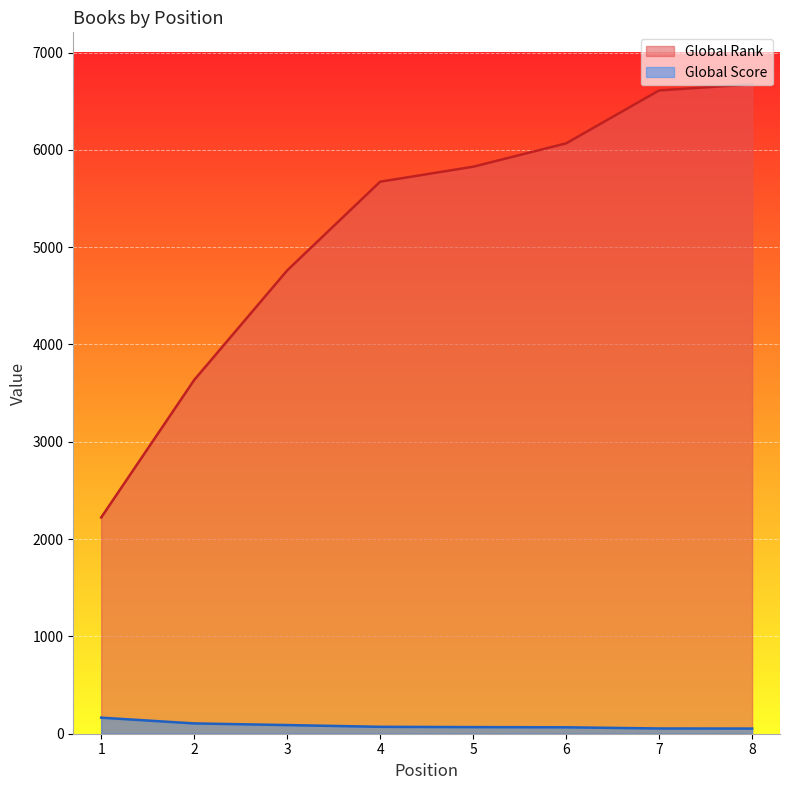

Is it true that Global Rank equals 5673 at 4?

True